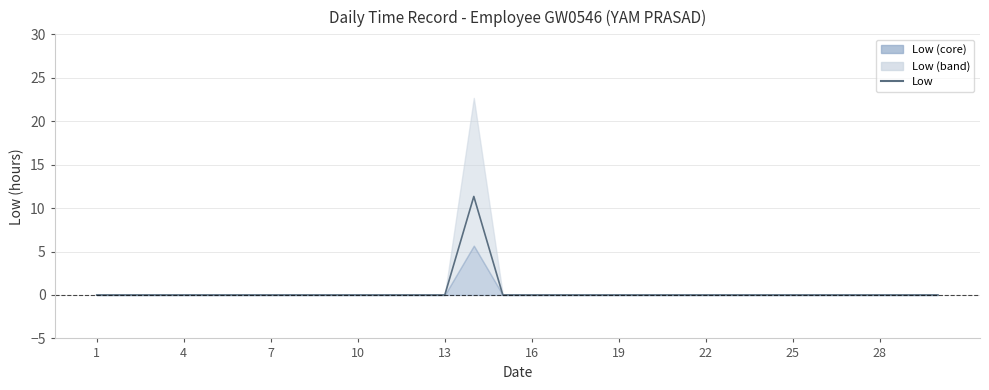

Reading left to right, list all the values displayed in this chart.

0.0	0.0	0.0	0.0	0.0	0.0	0.0	0.0	0.0	0.0	0.0	0.0	0.0	11.3	0.0	0.0	0.0	0.0	0.0	0.0	0.0	0.0	0.0	0.0	0.0	0.0	0.0	0.0	0.0	0.0